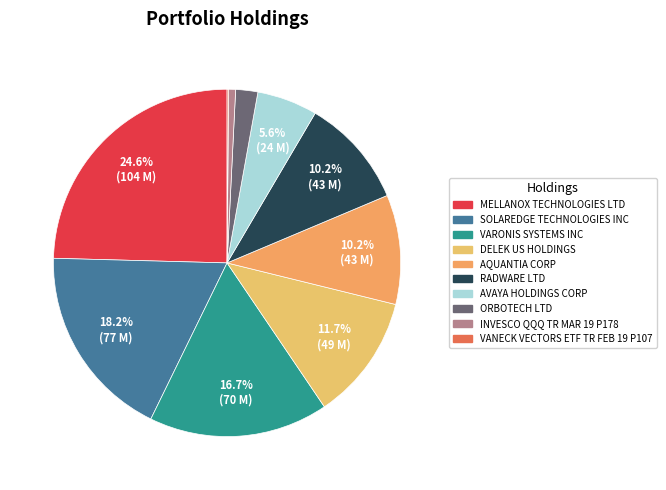

What is the largest slice in the pie chart?

MELLANOX TECHNOLOGIES LTD